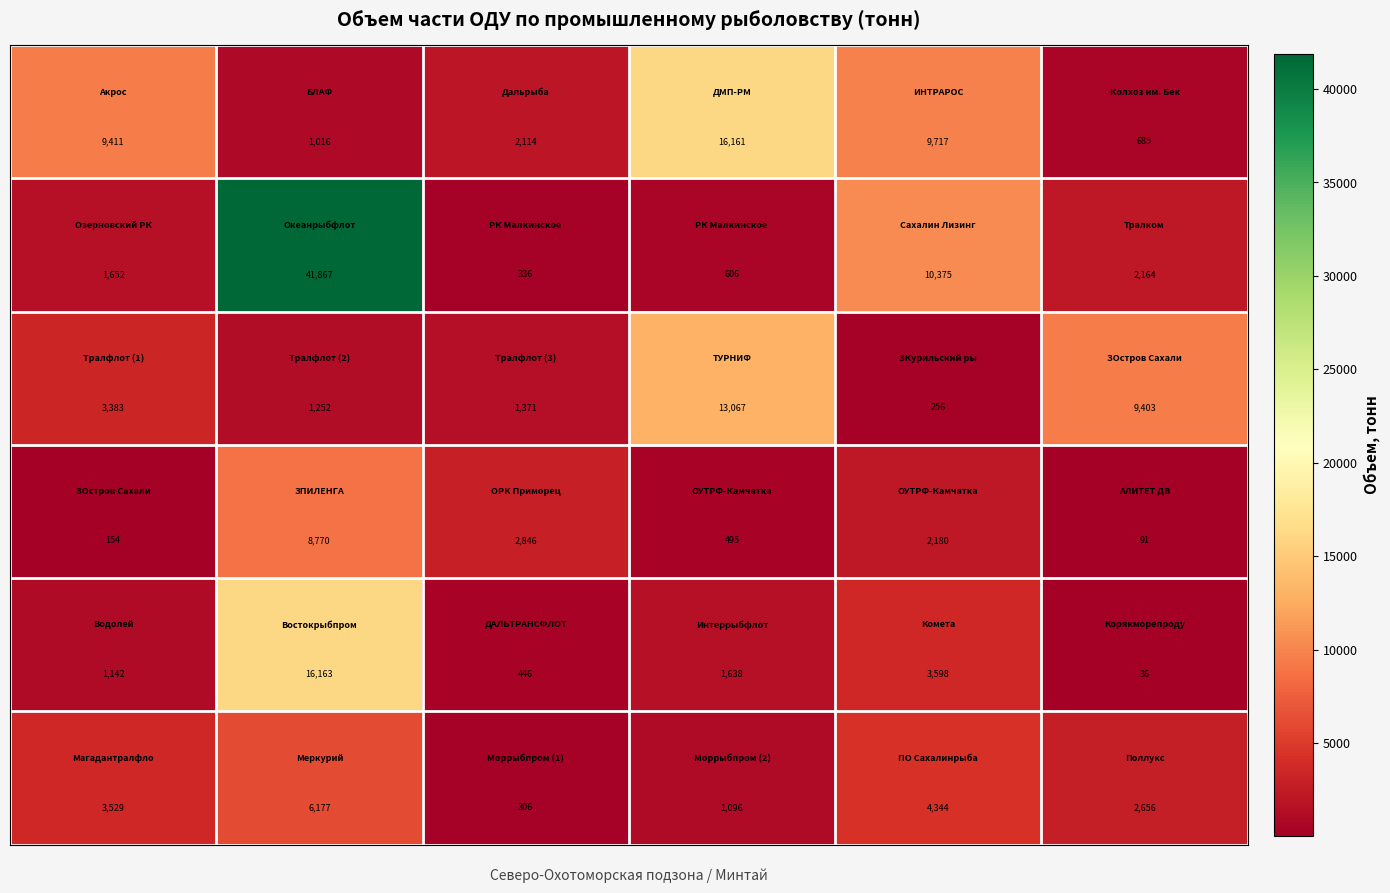

What is the maximum value shown in the chart?

41867